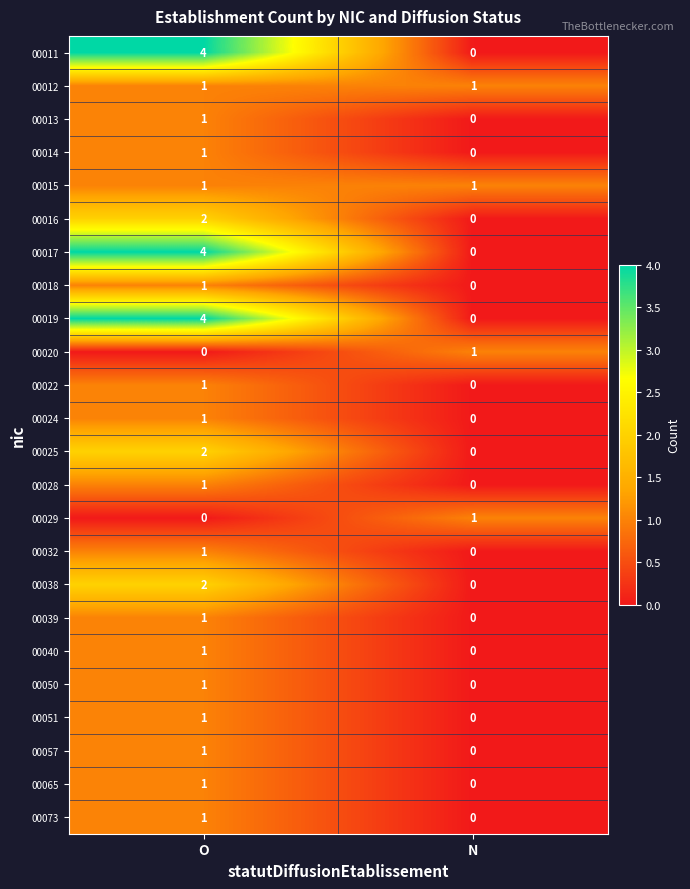

Is it true that 00038 equals 0 at N?

True